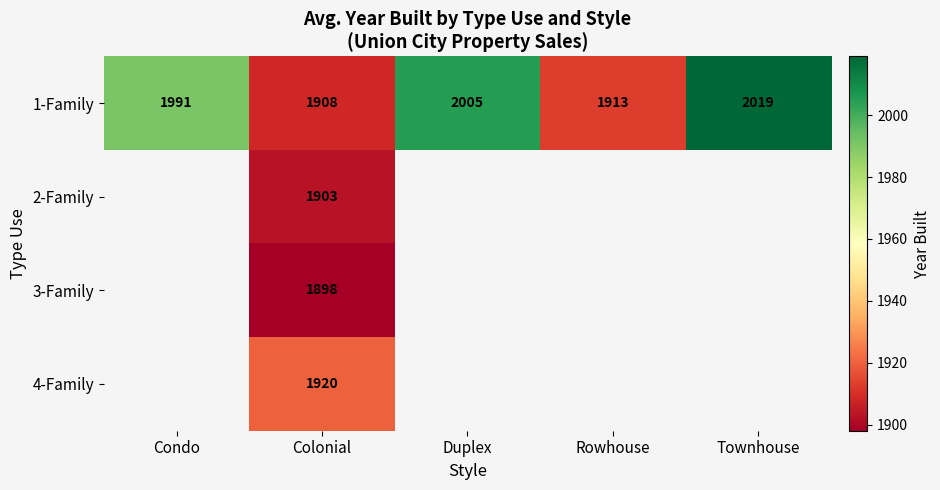

The 2-Family series shows 1903 at Colonial. True or false?

True